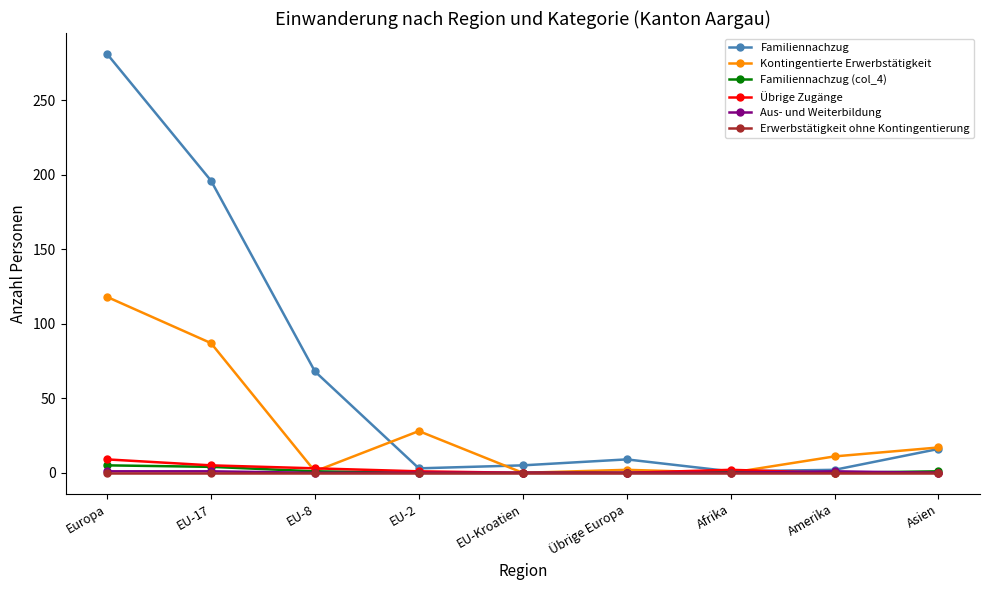

What is the label of the 7th point from the right?

EU-8